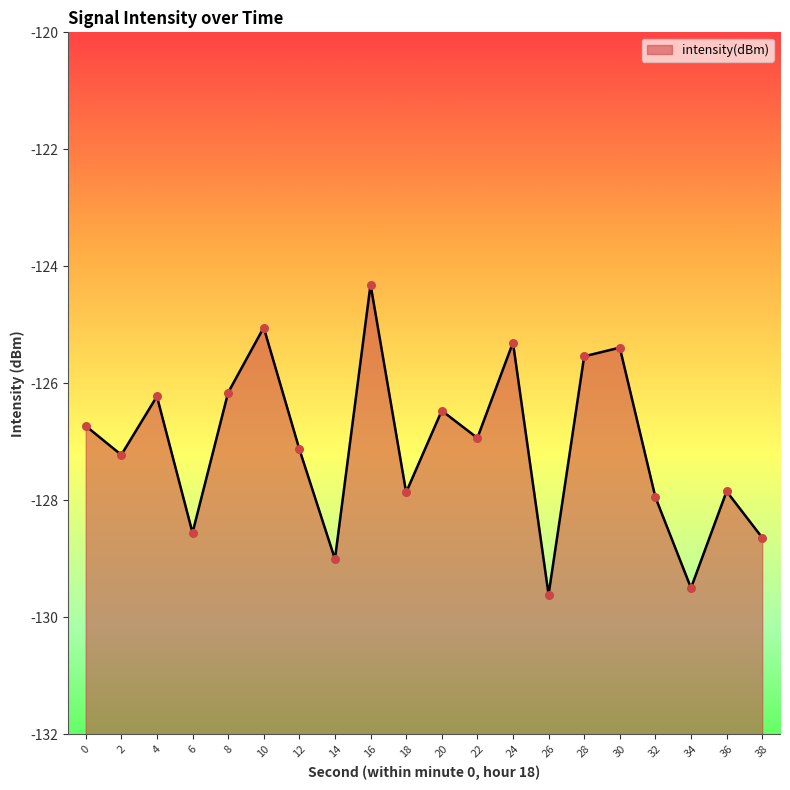

Which has a higher value, 8 or 24?

24